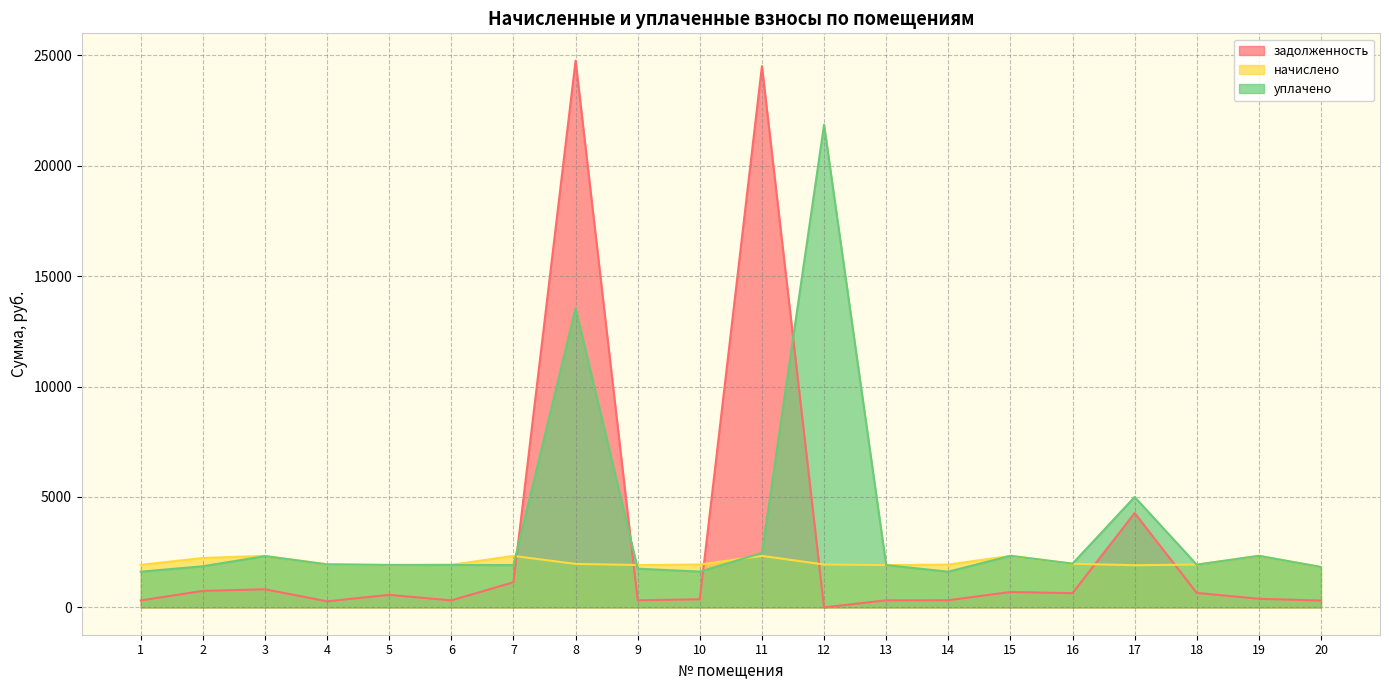

Is it true that уплачено equals 2851.2 at 4?

False